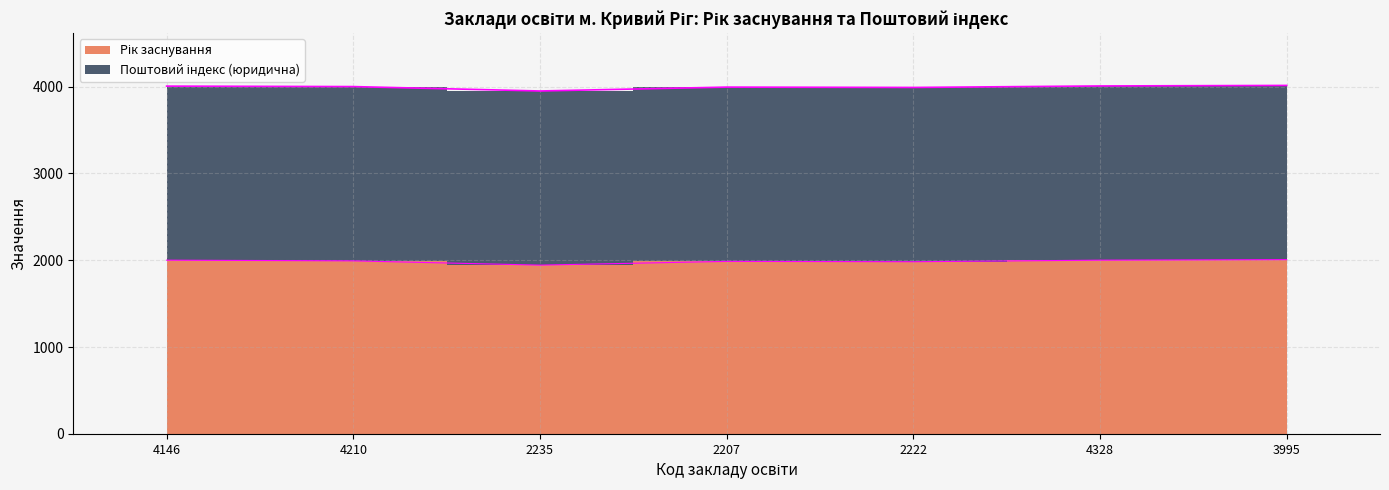

What is the difference between the values at 2207 and 4146?

14